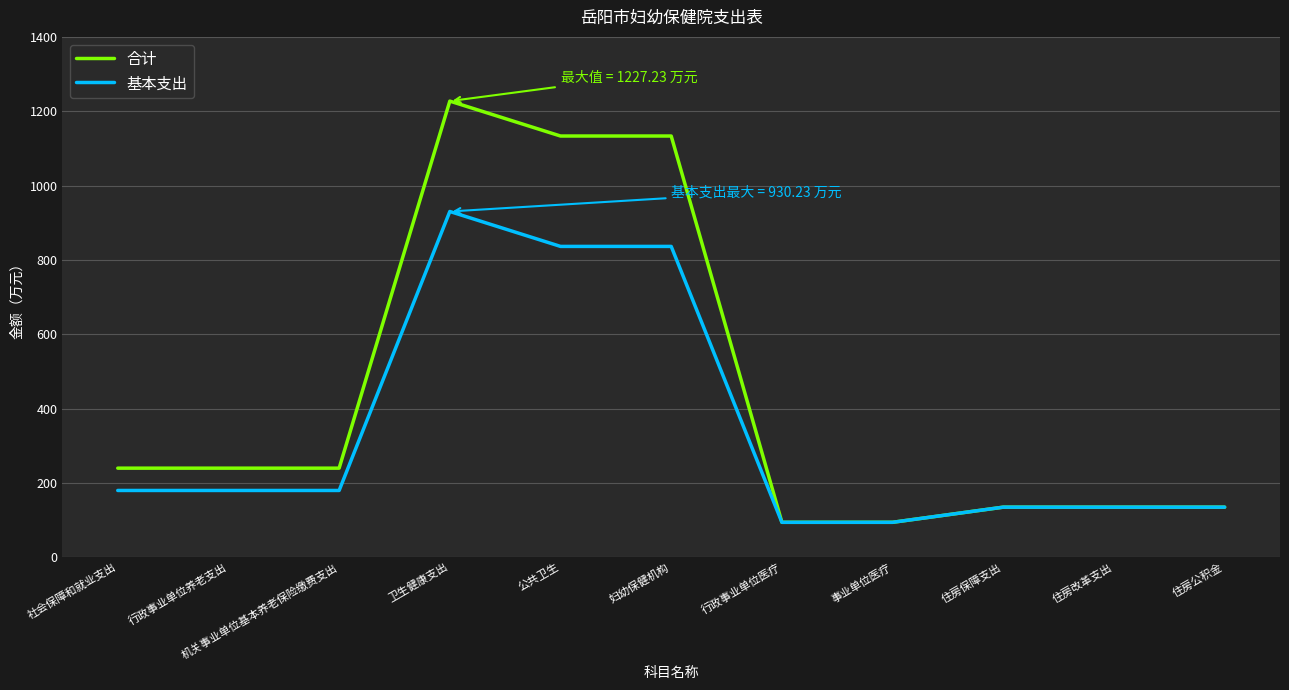

What value does the 基本支出 series have at 住房保障支出?

134.7